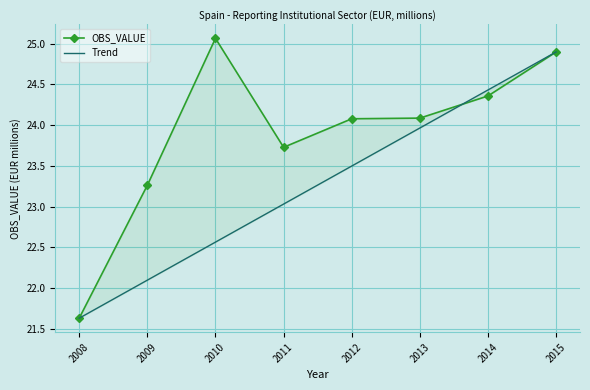

What are all the series names shown in the legend?

OBS_VALUE, Trend